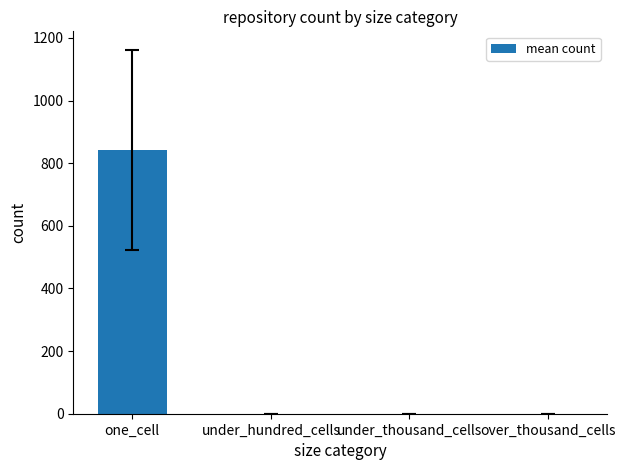

Are the bars horizontal?

No